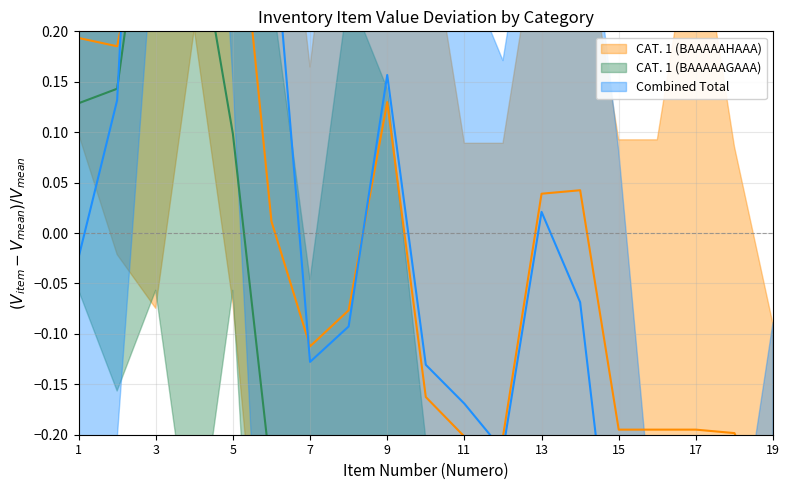

How many values in the CAT. 1 (BAAAAAHAAA) (median) series exceed 0?

9